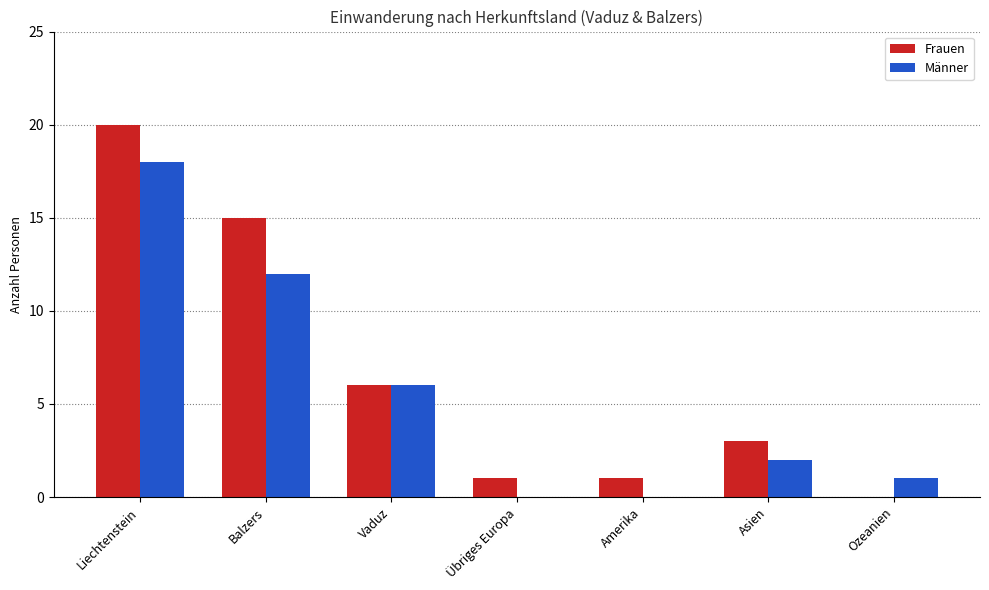

What is the sum of the Frauen values at Ozeanien and Liechtenstein?

20